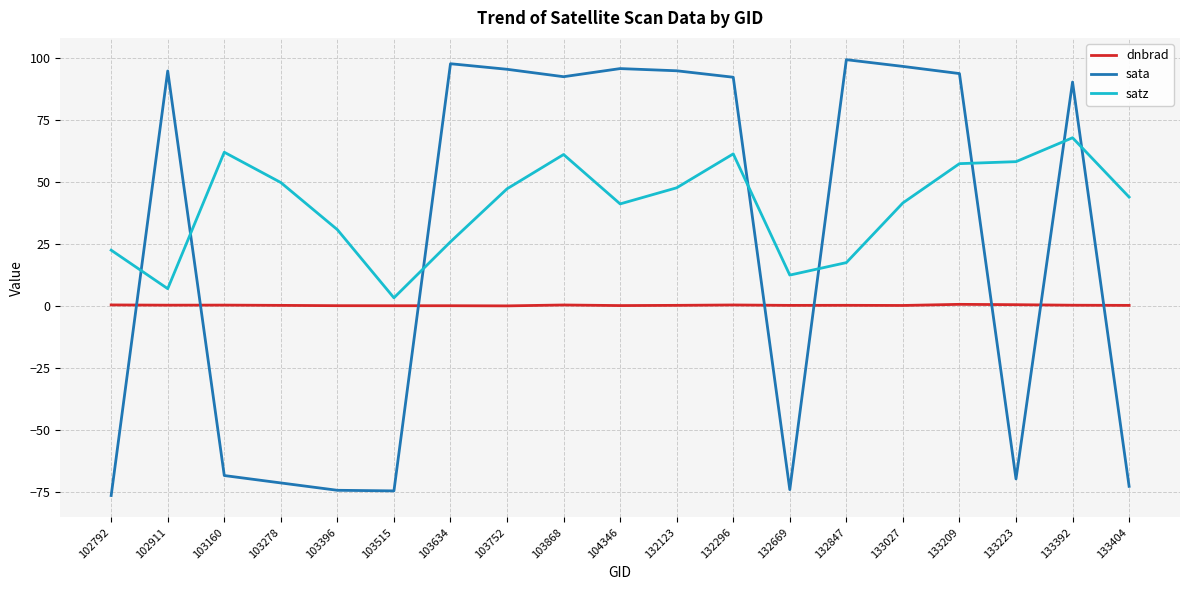

True or false: dnbrad and satz cross at least once.

False